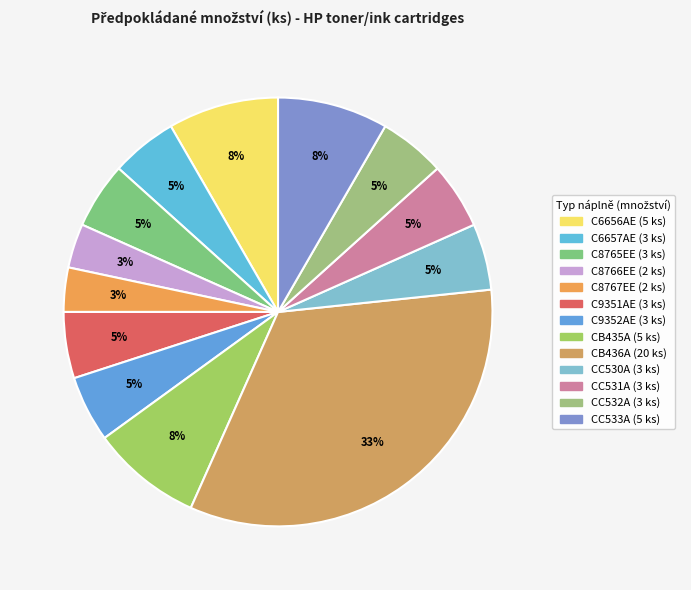

Which category has the smallest portion of the pie?

C8766EE